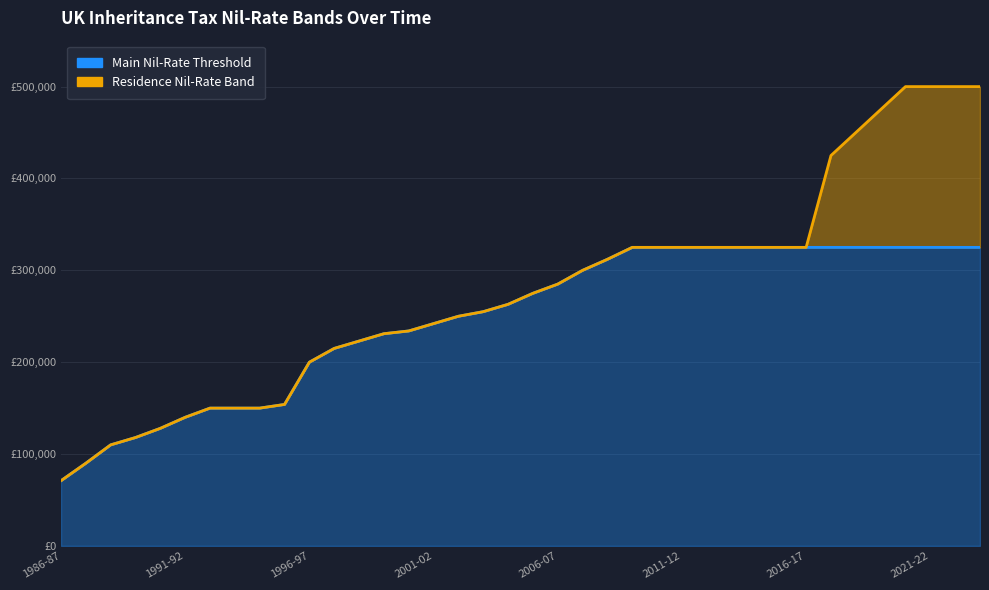

Reading left to right, what are all the values shown in this chart?

1986-87=71000	1987-88=90000	1988-89=110000	1989-90=118000	1990-91=128000	1991-92=140000	1992-93=150000	1993-94=150000	1994-95=150000	1995-96=154000	1996-97=200000	1997-98=215000	1998-99=223000	1999-00=231000	2000-01=234000	2001-02=242000	2002-03=250000	2003-04=255000	2004-05=263000	2005-06=275000	2006-07=285000	2007-08=300000	2008-09=312000	2009-10=325000	2010-11=325000	2011-12=325000	2012-13=325000	2013-14=325000	2014-15=325000	2015-16=325000	2016-17=325000	2017-18=325000	2018-19=325000	2019-20=325000	2020-21=325000	2021-22=325000	2022-23=325000	2023-24=325000